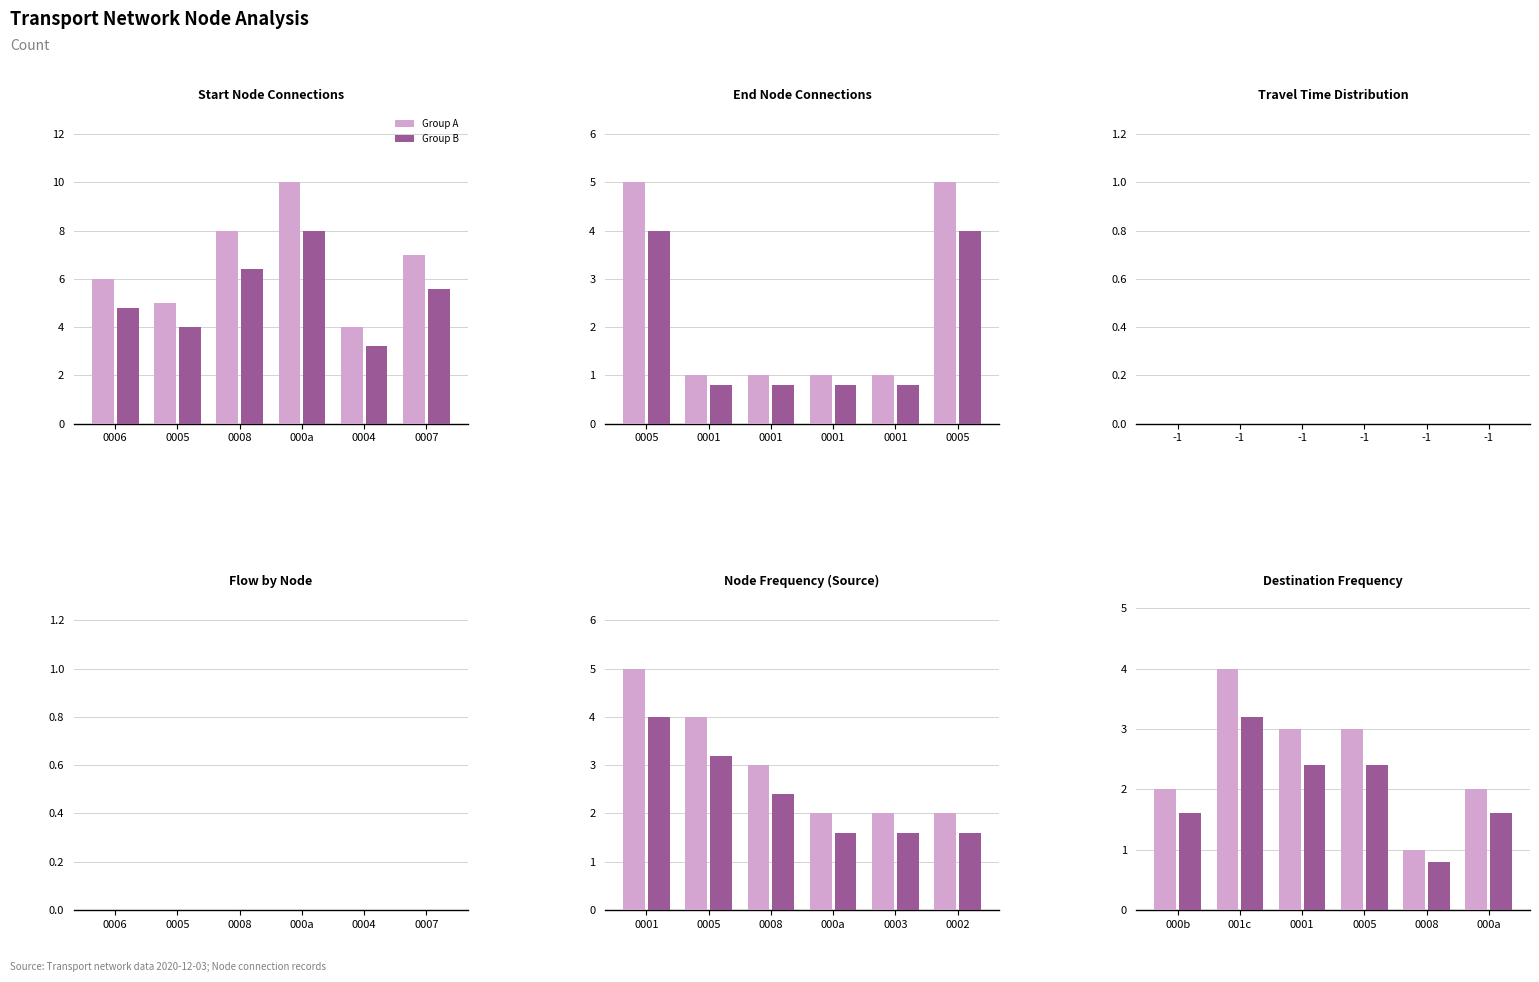

Rank the series by their average value, from highest to lowest.

Group A, Group B